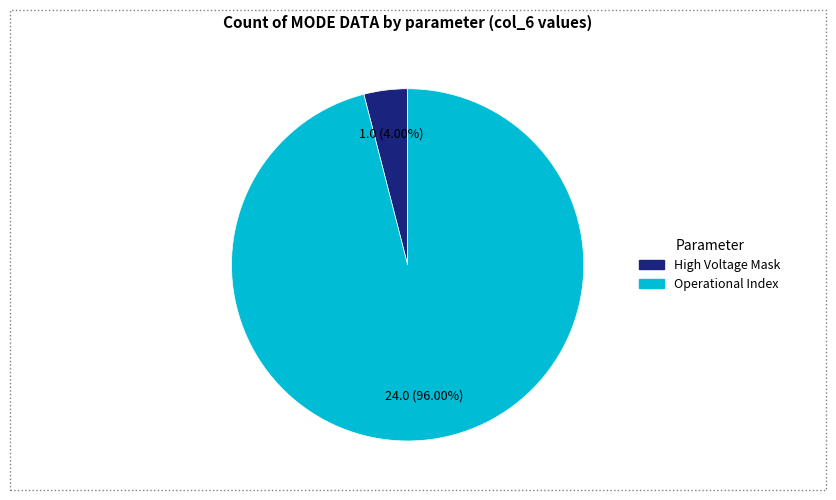

Is there a majority slice in this chart?

Yes